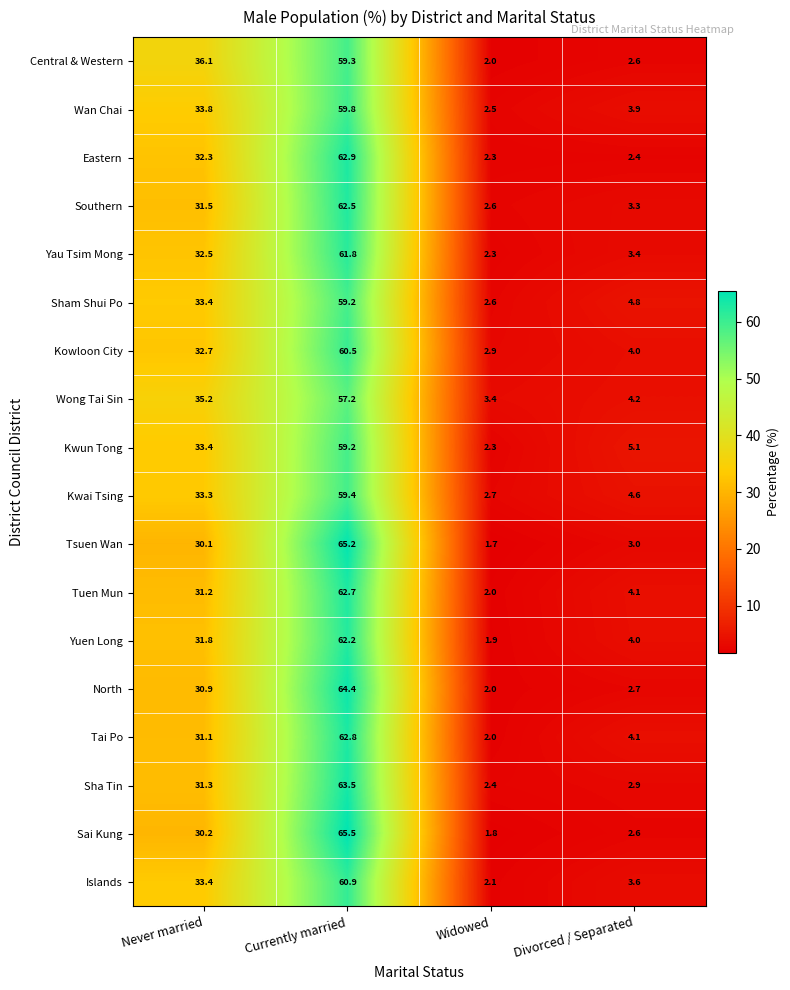

Is it true that Wan Chai equals 10.8 at Never married?

False